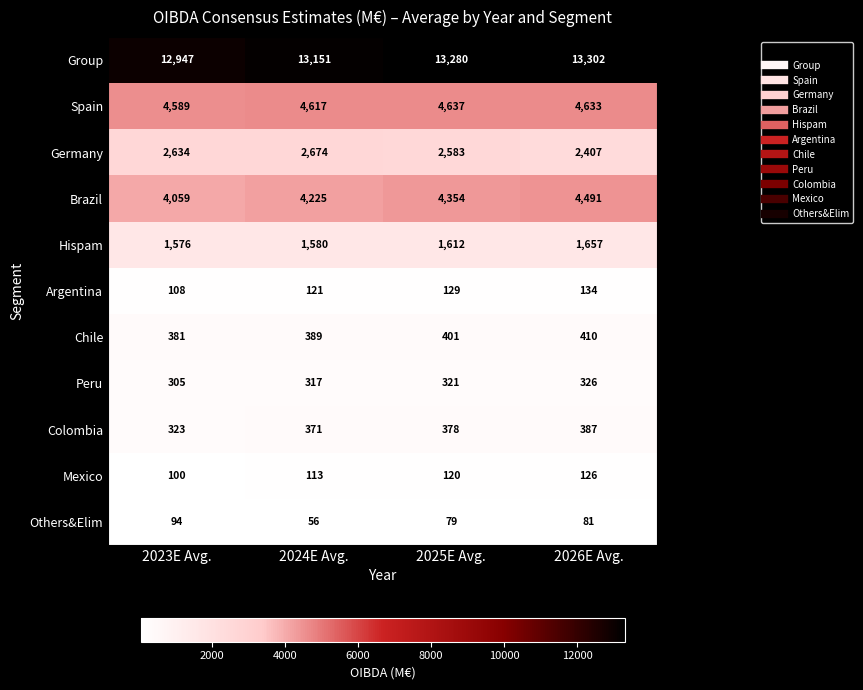

Which series has the largest range (max minus min)?

Brazil